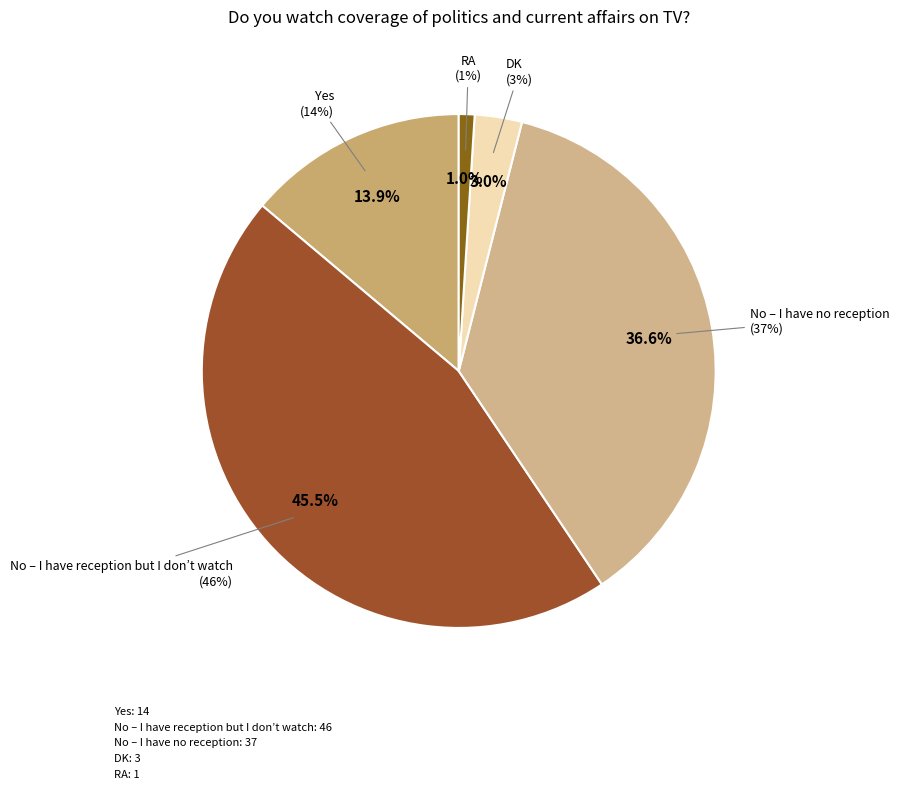

What is the change in value from No – I have reception but I don’t watch to RA?

-45